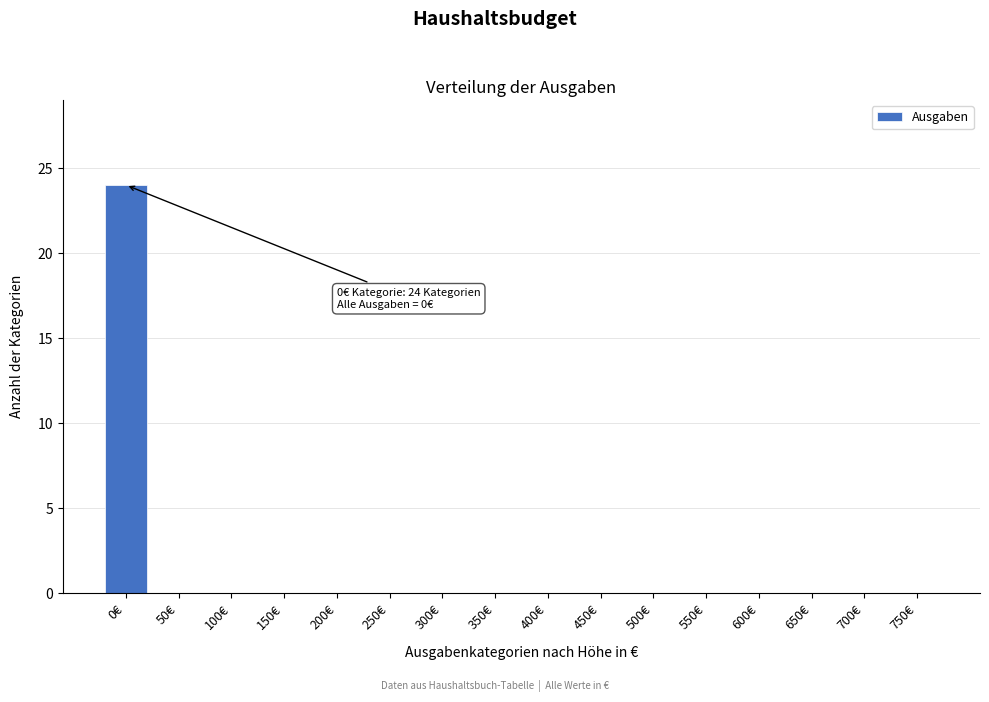

Reading left to right, list all the values displayed in this chart.

0€=24	50€=0	100€=0	150€=0	200€=0	250€=0	300€=0	350€=0	400€=0	450€=0	500€=0	550€=0	600€=0	650€=0	700€=0	750€=0